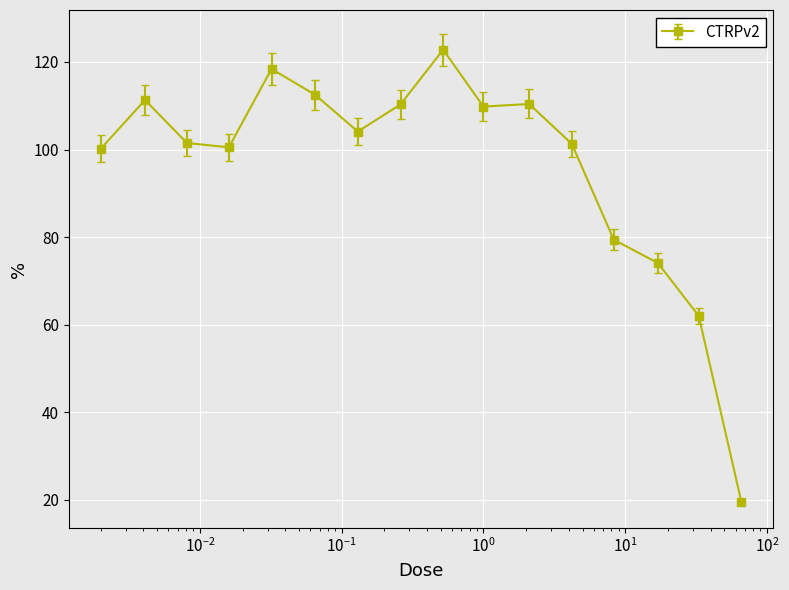

How many categories are shown in the chart?

16